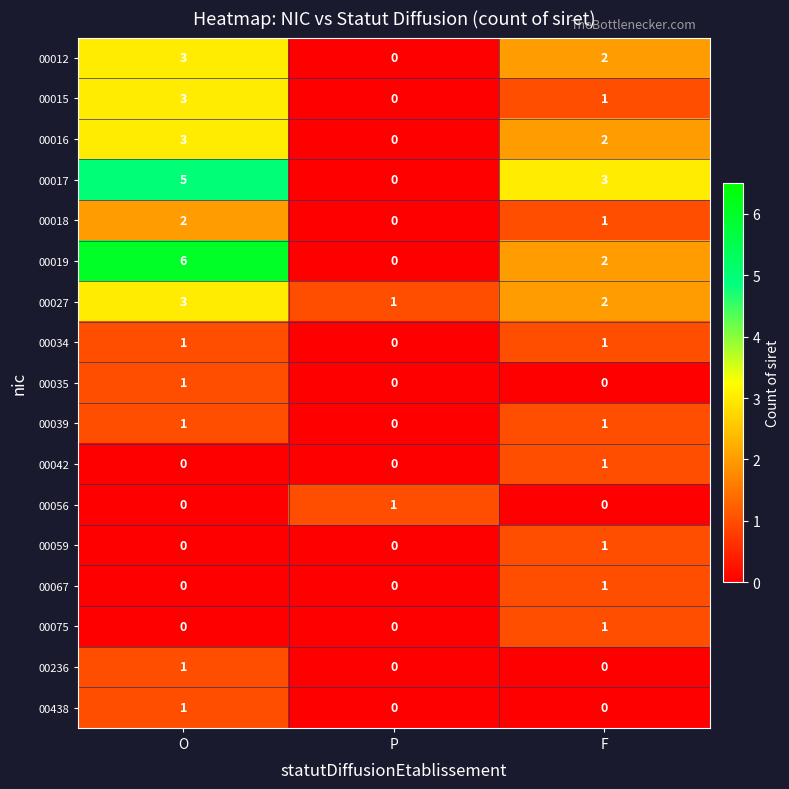

What is the highest value of the 00012 series?

3